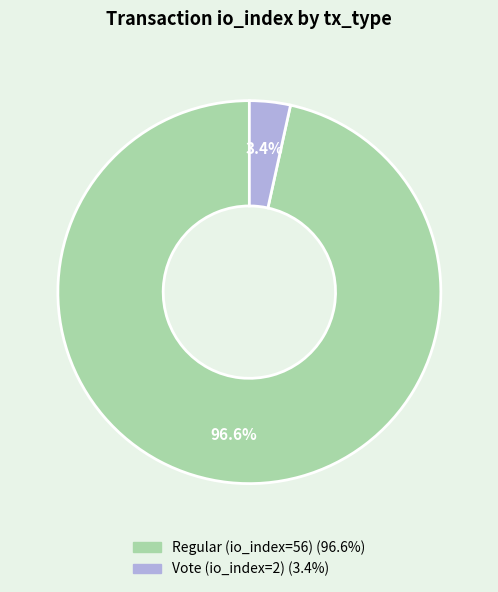

Is there any slice that represents more than half of the pie?

Yes